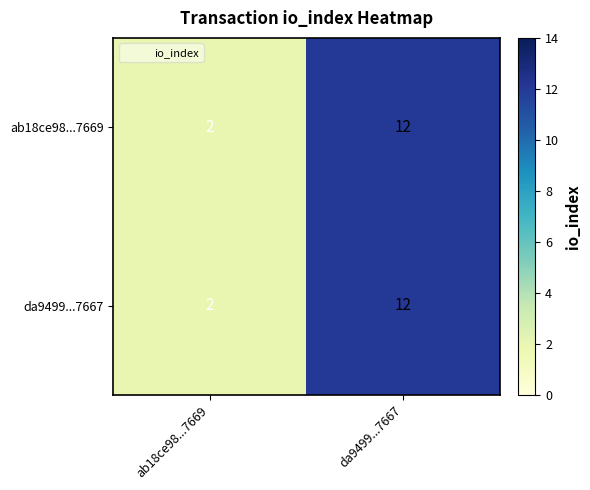

What is the average value of the ab18ce98...7669 series?

7